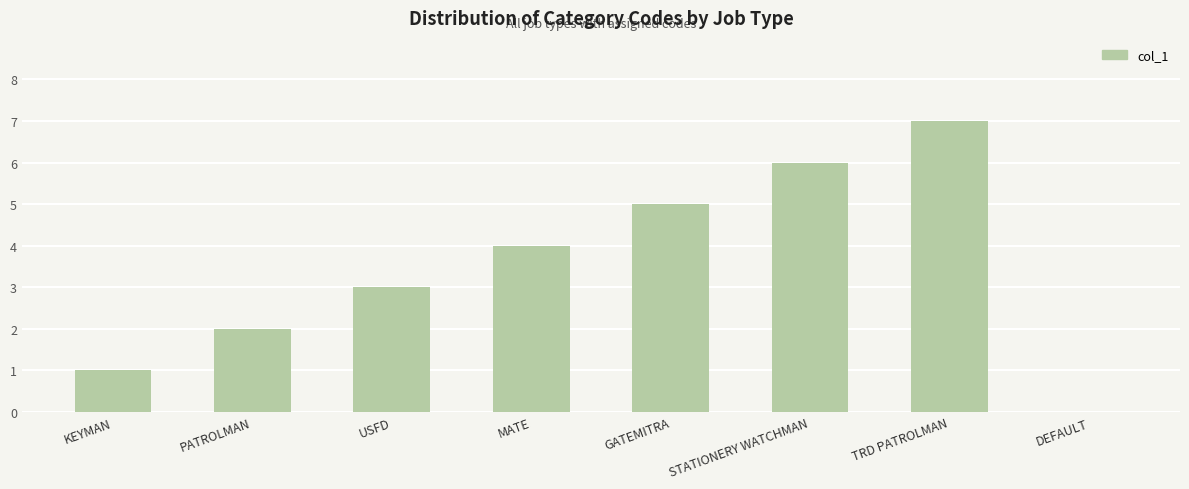

What is the sum of all values?

28